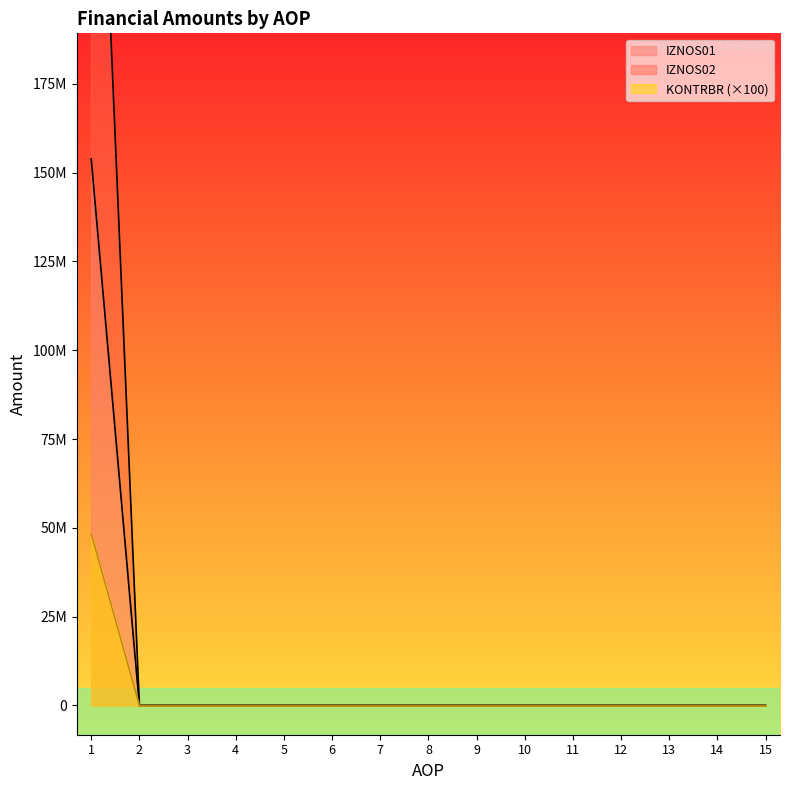

How many data points does each series have?

15